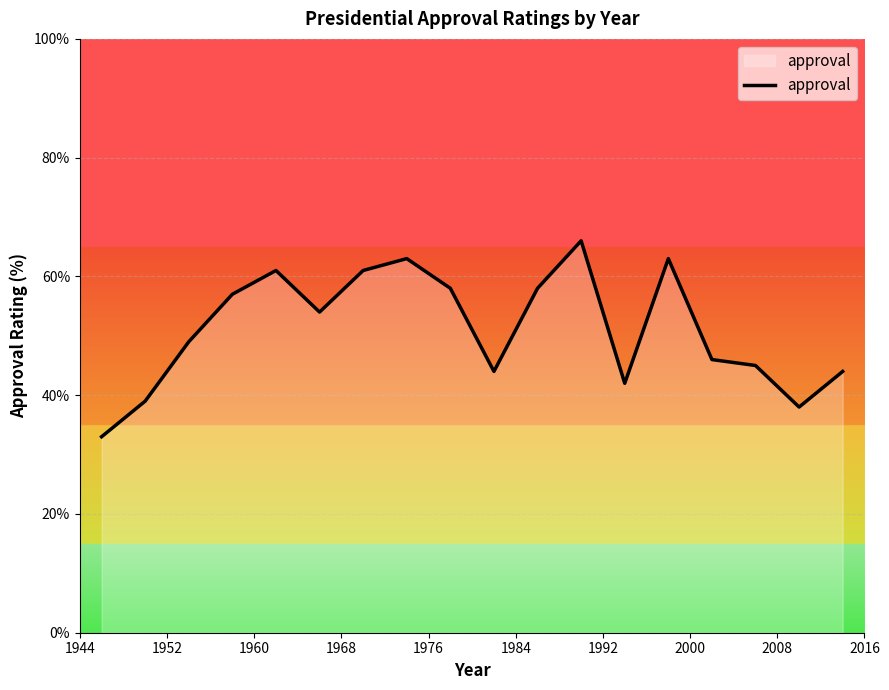

What is the difference between the maximum and minimum values?

33